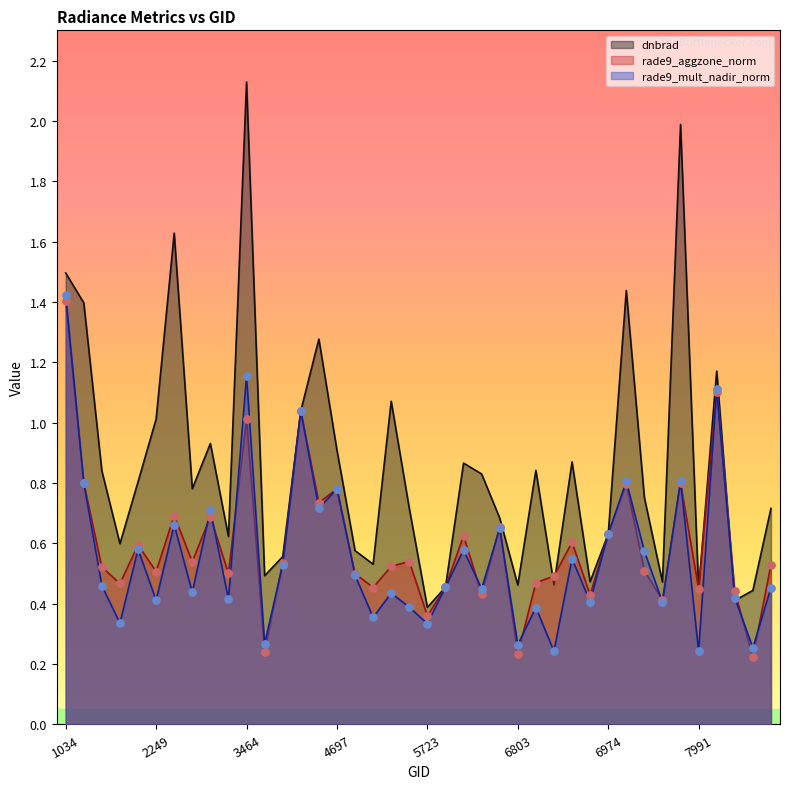

Which series has the largest total across all categories?

dnbrad